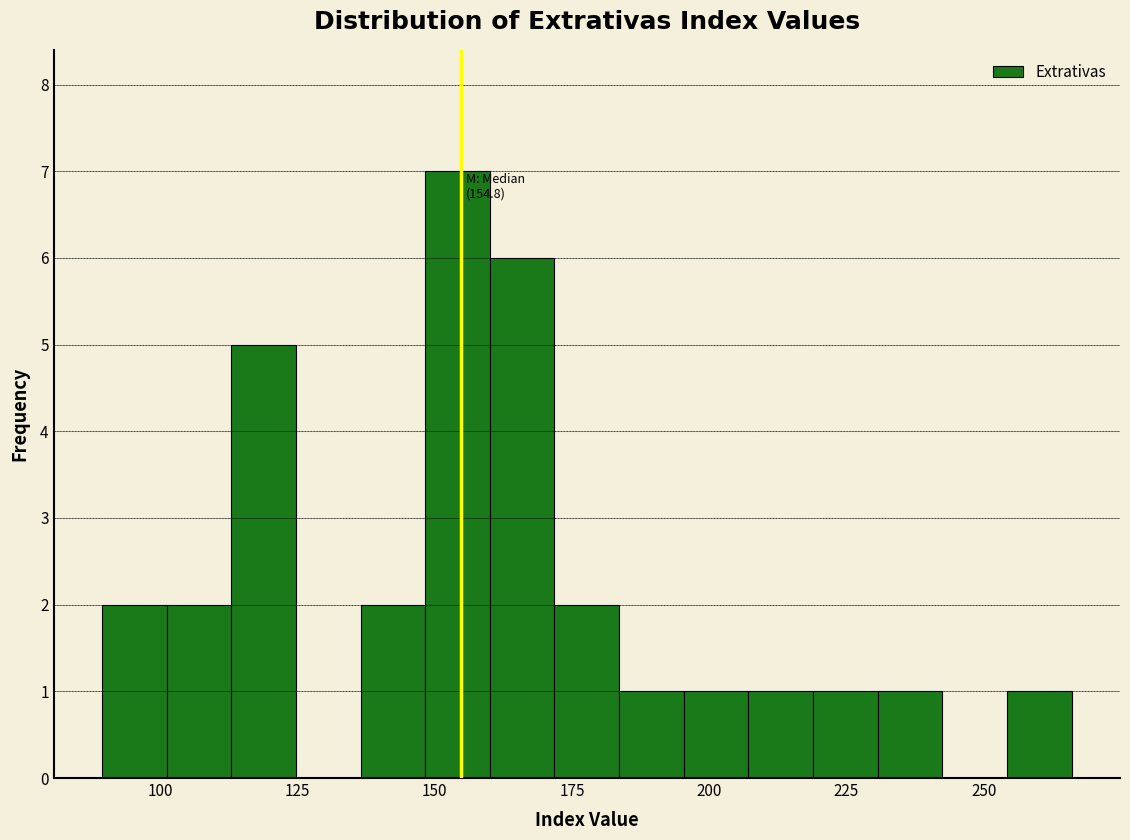

Read against the x-axis, roughly where is the centre of the tallest bar?

155